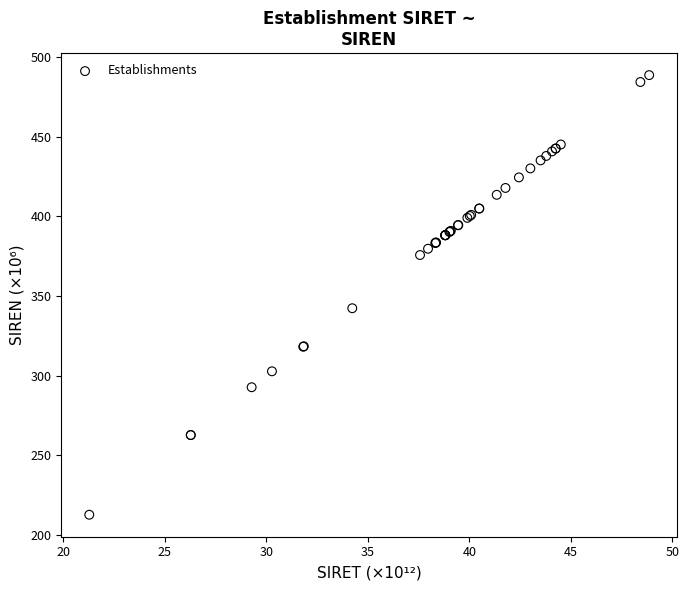

What Y value in the scatter plot is closest to 350?

342.3